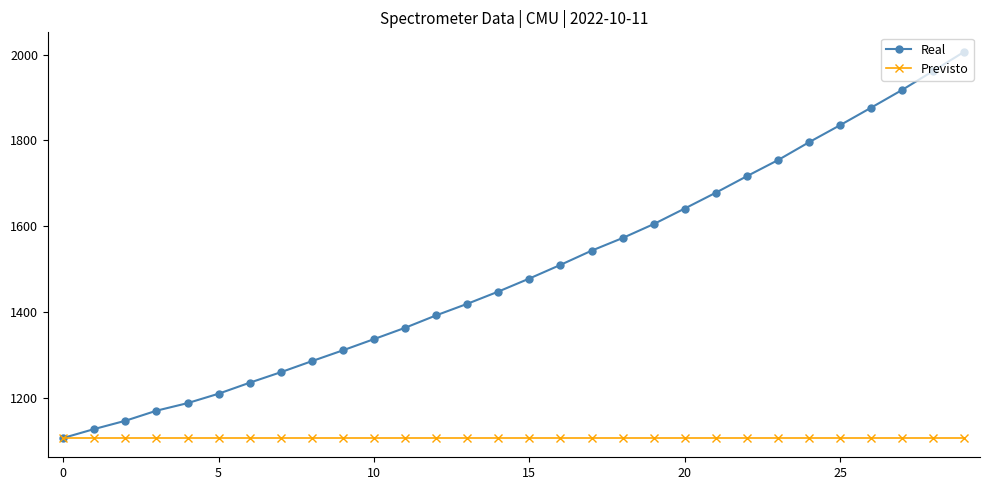

What is the value of the Real point at the 20th from the left?

1604.8